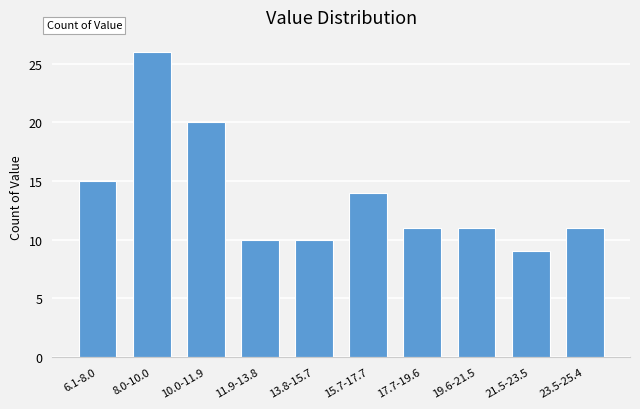

Reading right to left, what are all the values shown in this chart?

23.5-25.4=11	21.5-23.5=9	19.6-21.5=11	17.7-19.6=11	15.7-17.7=14	13.8-15.7=10	11.9-13.8=10	10.0-11.9=20	8.0-10.0=26	6.1-8.0=15